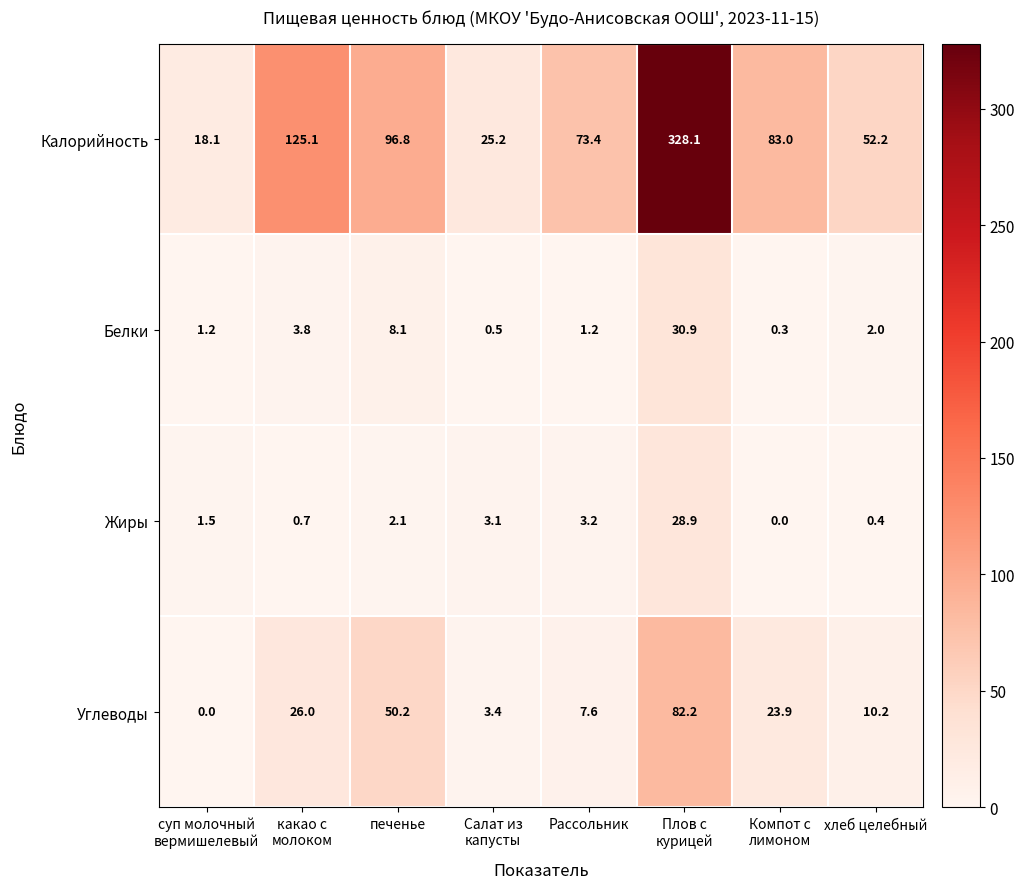

At which label does Жиры first exceed 2?

печенье